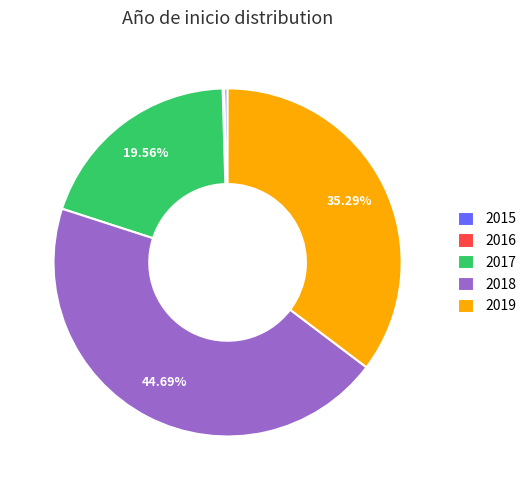

Do 2019 and 2015 together represent more than half of the pie?

No